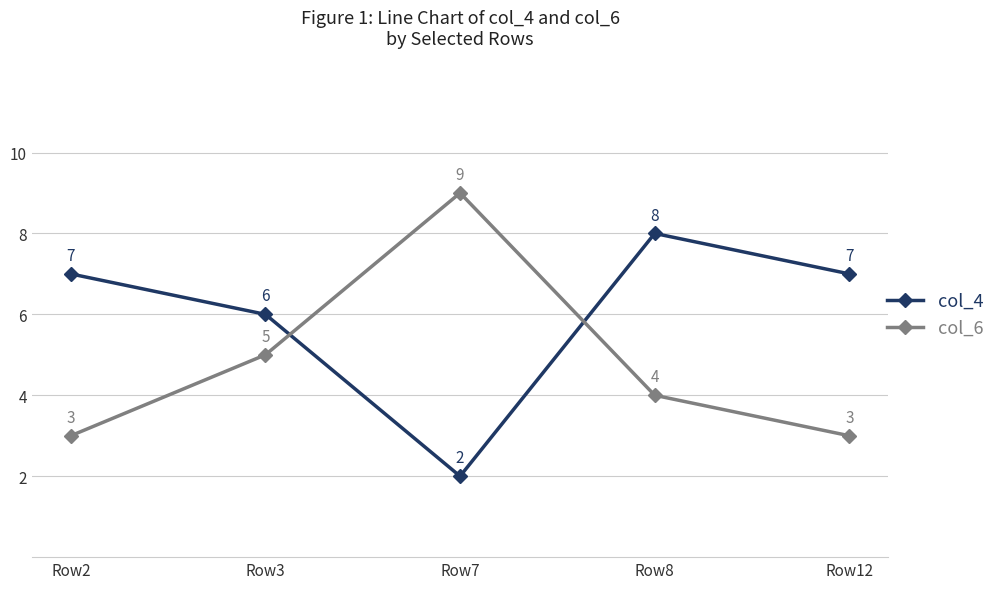

What is the spread (max minus min) of values at Row12?

4